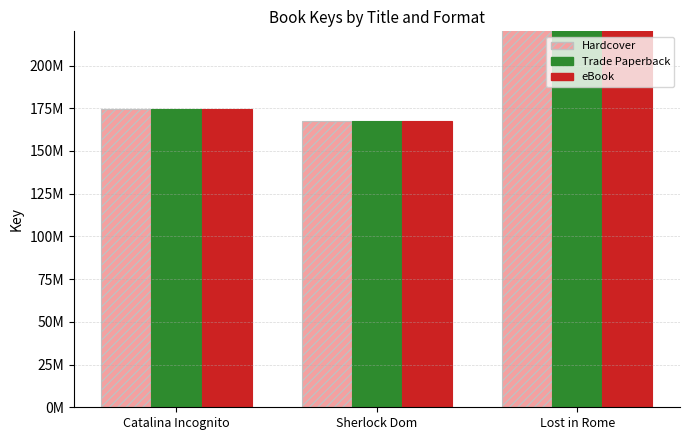

Reading left to right, transcribe all the data shown in this chart.

Hardcover: 174369096	167249301	457923228
Trade Paperback: 174369096	167249301	457923228
eBook: 174369096	167249301	457923228